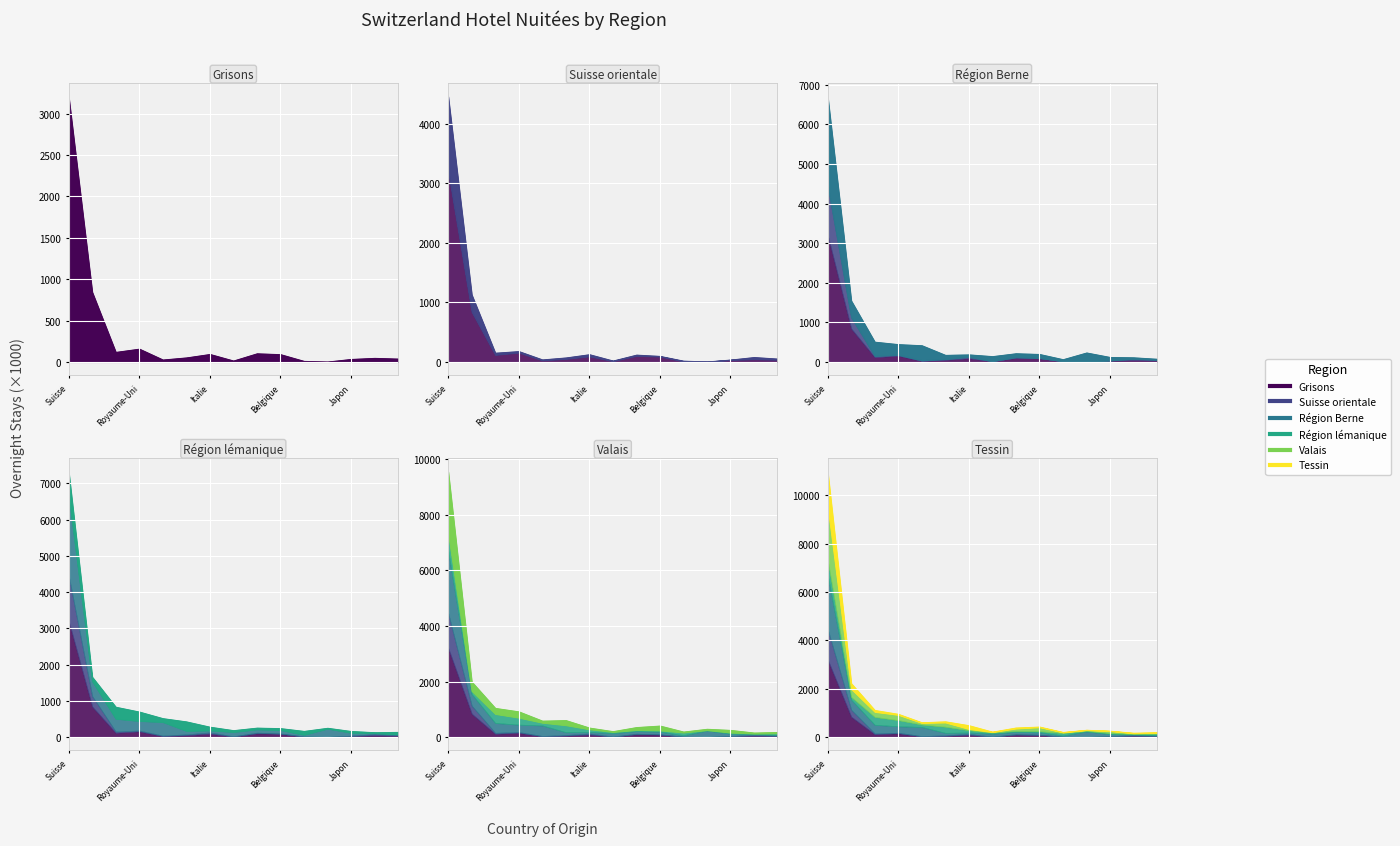

Rank the series at Etats-Unis from highest to lowest value.

Région Berne (Nuitées), Région lémanique (Nuitées), Valais (Nuitées), Grisons (Nuitées), Tessin (Nuitées), Suisse orientale (Nuitées)